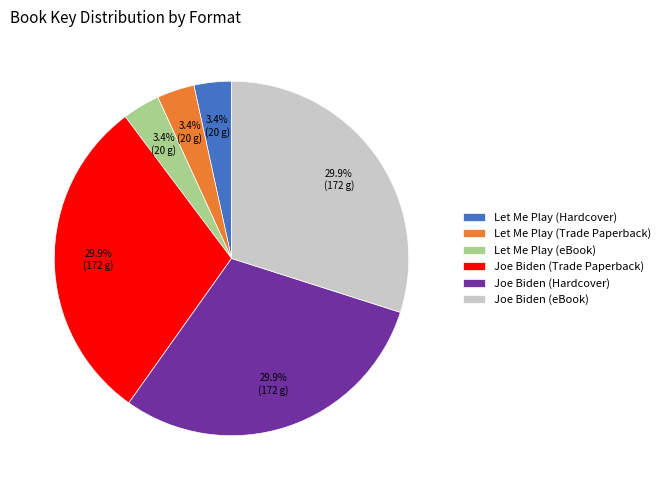

Is it true that Joe Biden (Trade Paperback) is 30% of the pie?

True